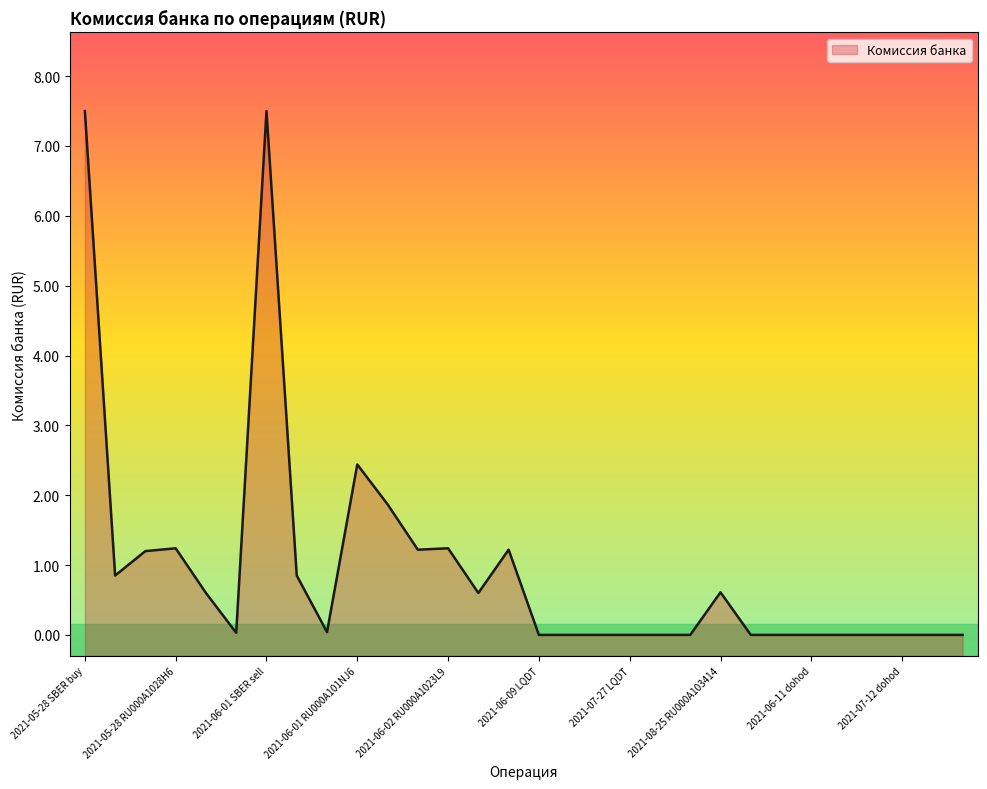

Does the chart have visible grid lines?

No